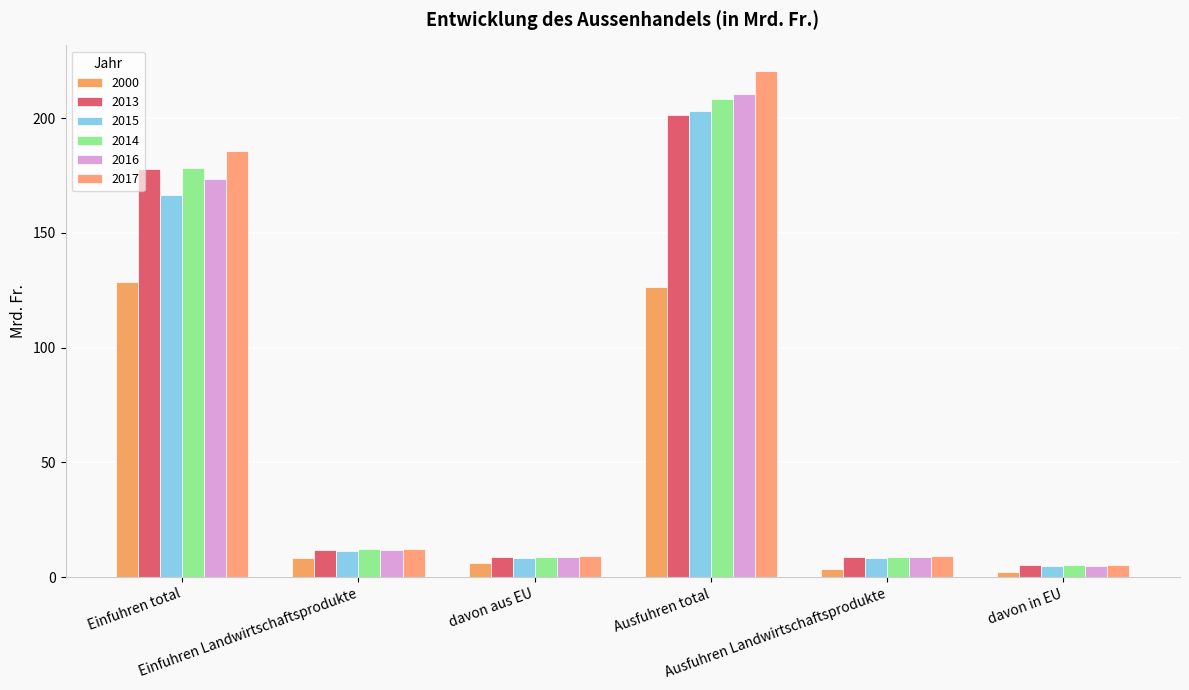

How many data points in 2000 are above 8?

3